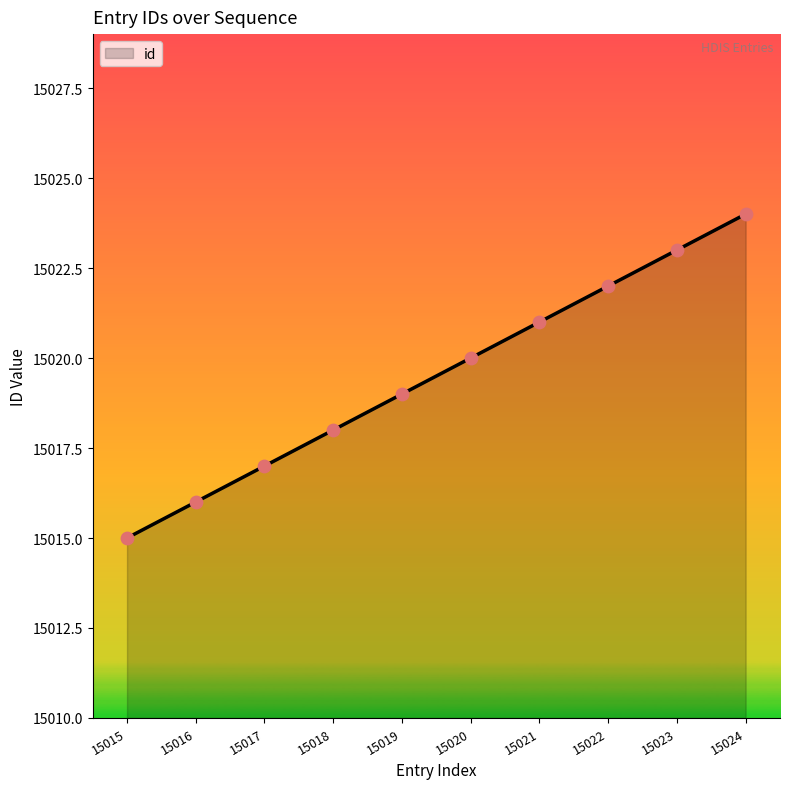

Approximately how many times larger is the value at 15017 compared to 15015?

1.0